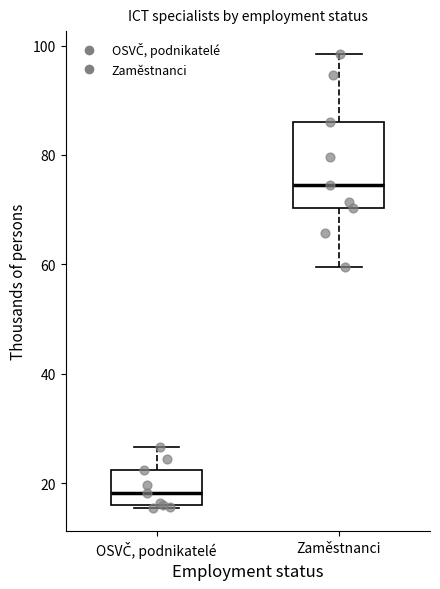

Reading left to right, transcribe this box plot: for each box, give where its median line is, the range the box spans, and where its two whiskers end, as read against the y-axis. The values are not printed on the chart, so give them approximately, as read against the axis.

OSVČ, podnikatelé: median 18, box 16 to 22, whiskers 16 to 26
Zaměstnanci: median 74, box 70 to 86, whiskers 60 to 98